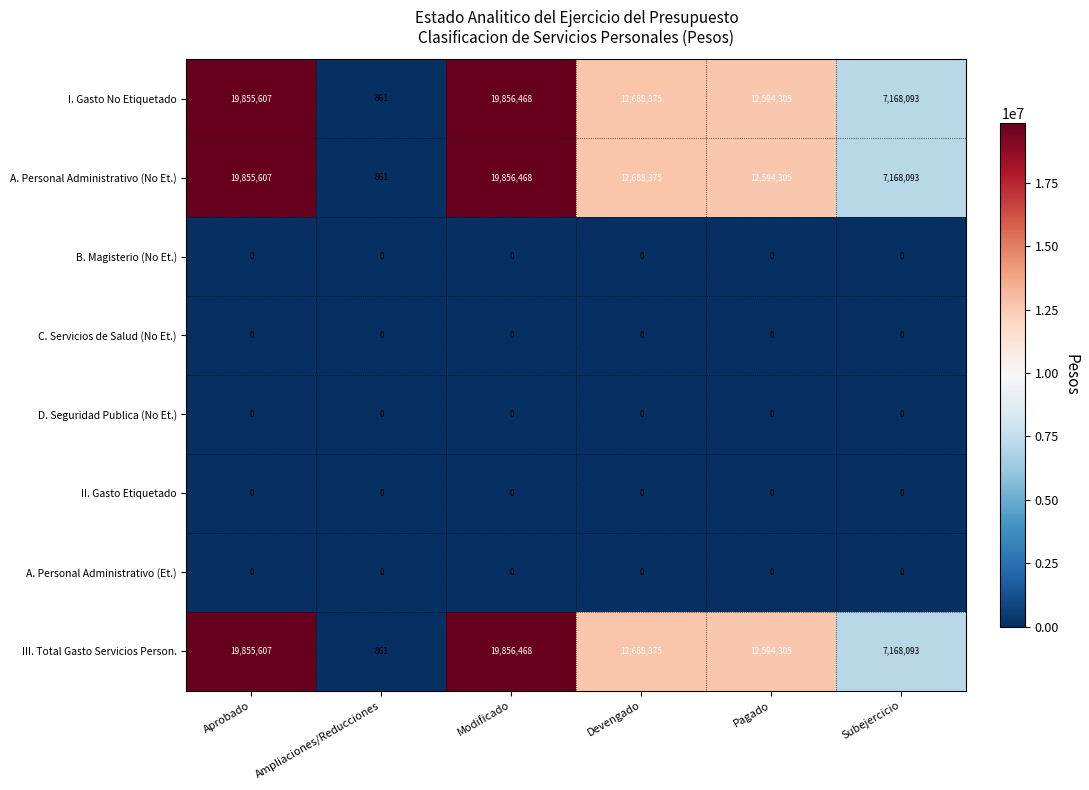

What is the difference between the highest and lowest values at Modificado?

19856468